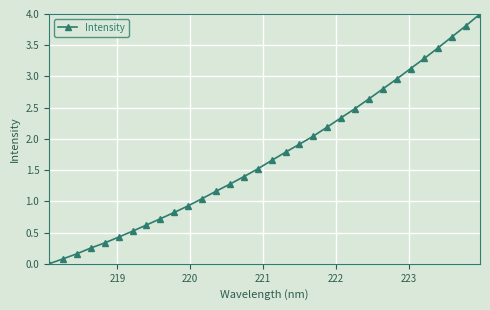

True or false: the data has more than 0 interior local peaks.

False